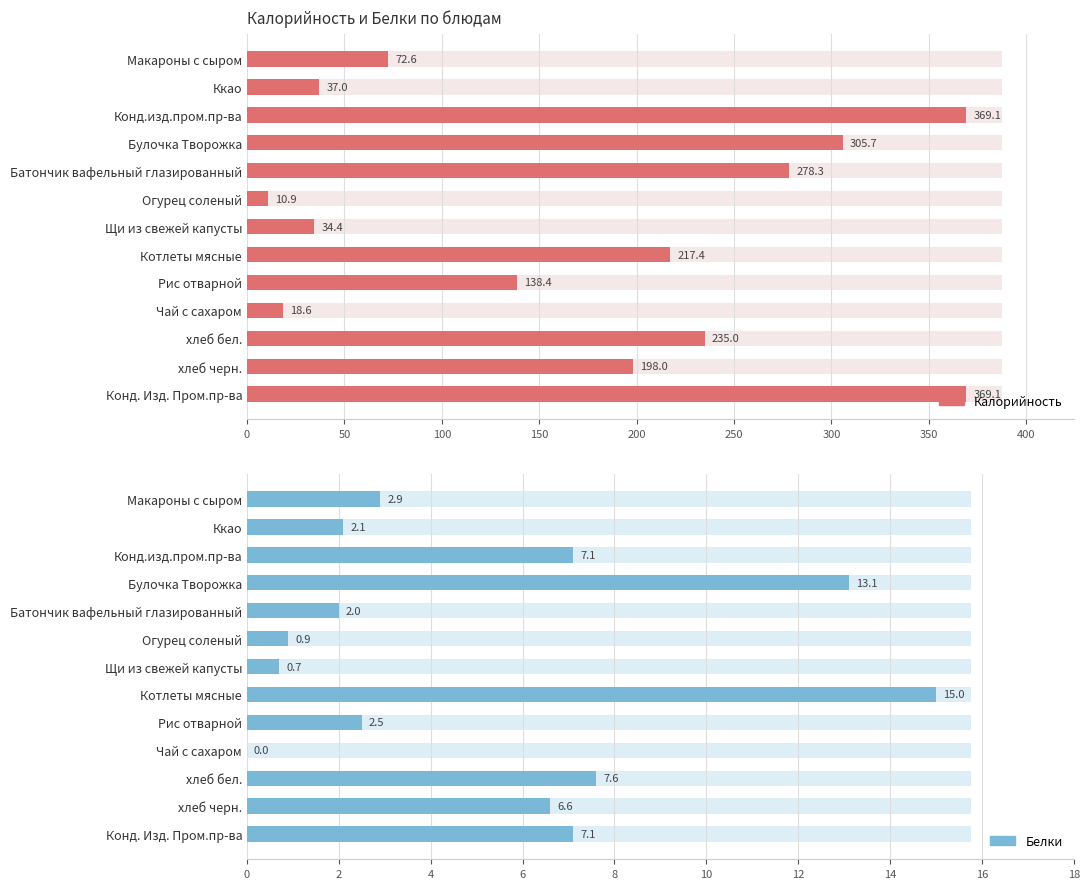

What is the difference between the second highest and second lowest values in the Калорийность series?

350.5